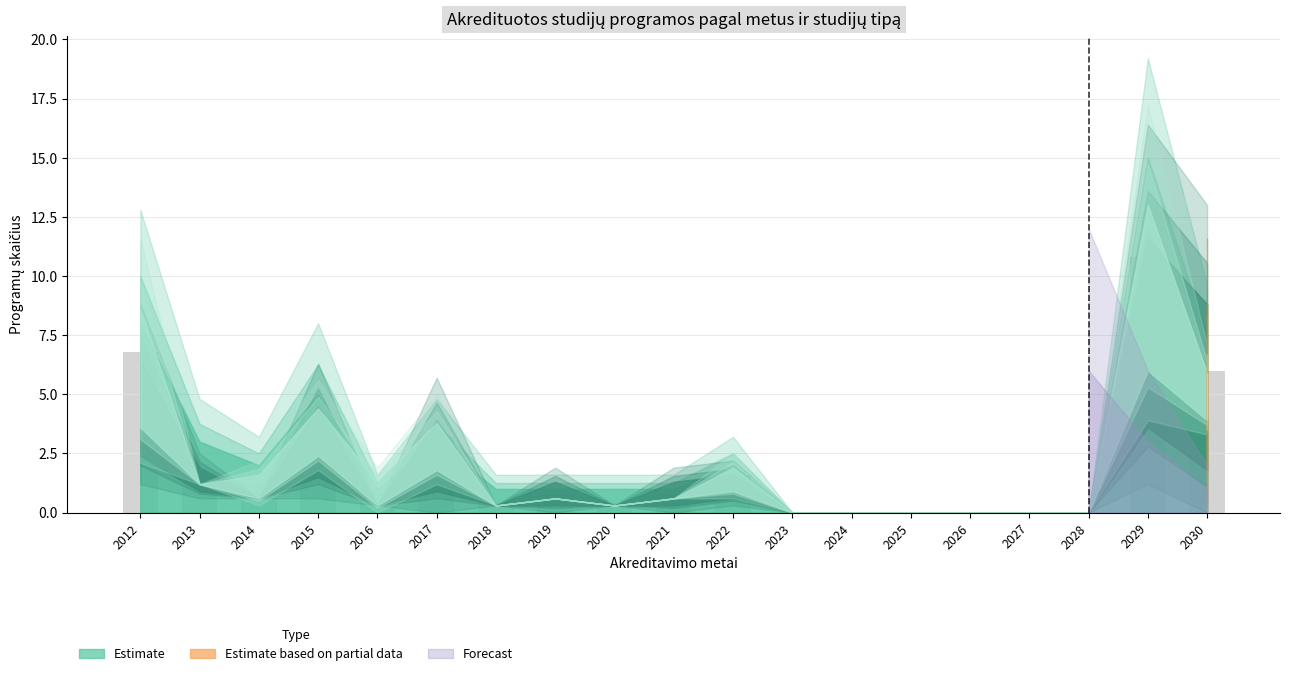

The value at 2025 is 3.2. True or false?

False